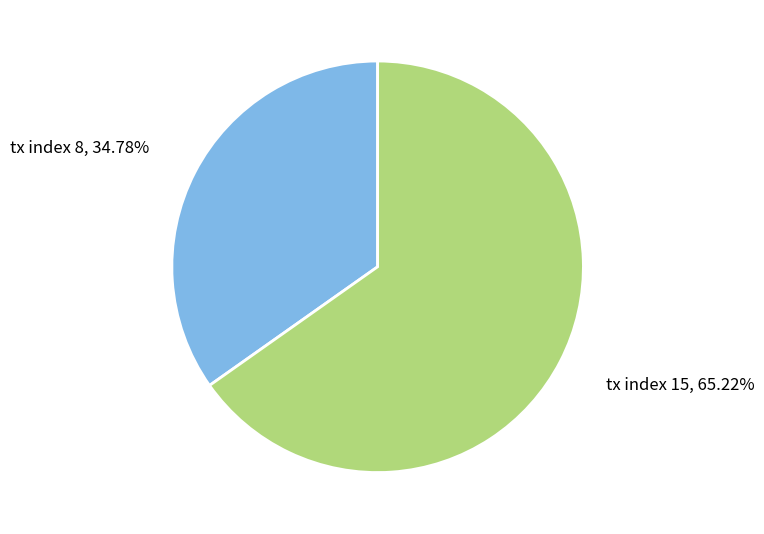

Which category accounts for the majority?

tx index 15